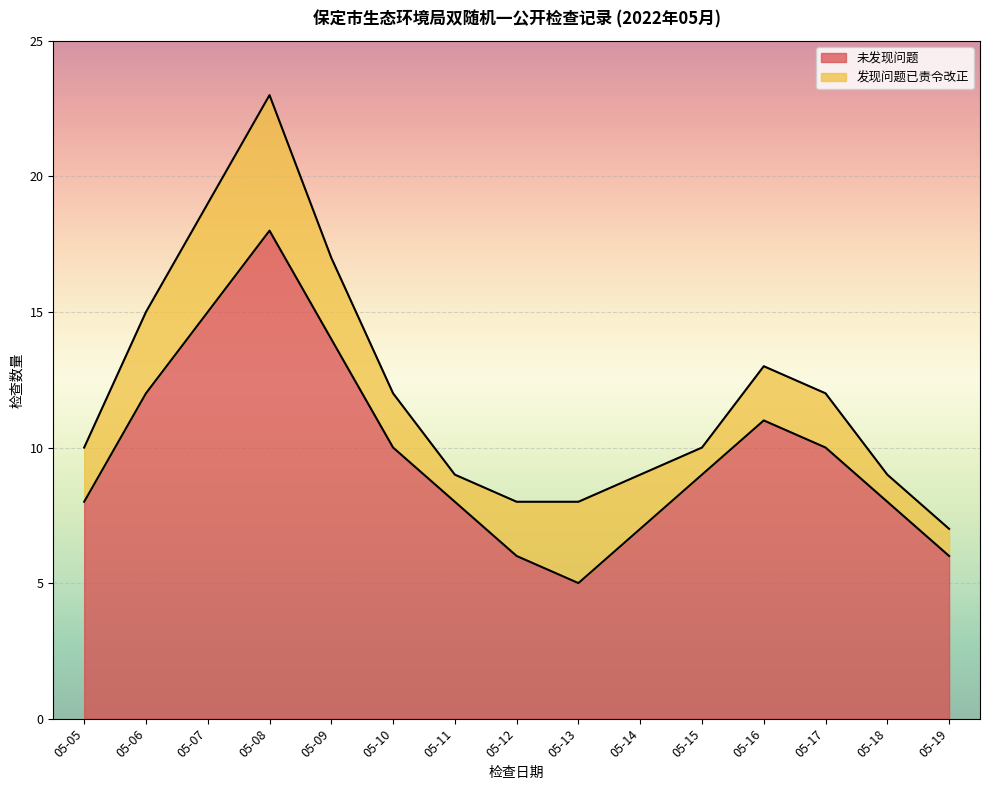

How many points are lower than both their immediate neighbors (excluding endpoints)?

1